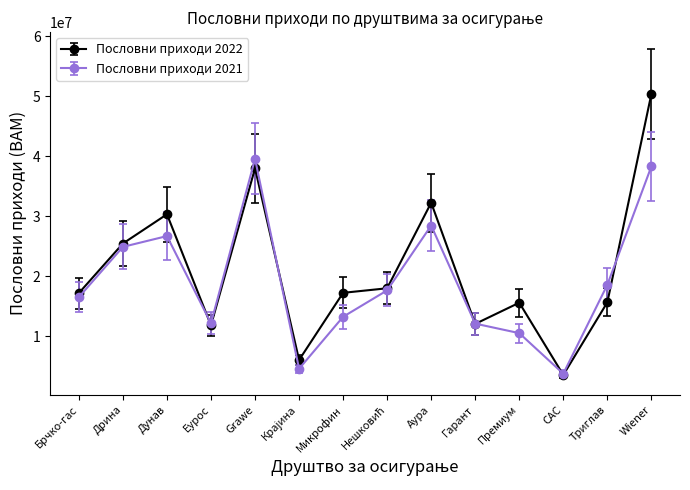

True or false: Пословни приходи 2022 has a value of 12425856 at Дунав.

False